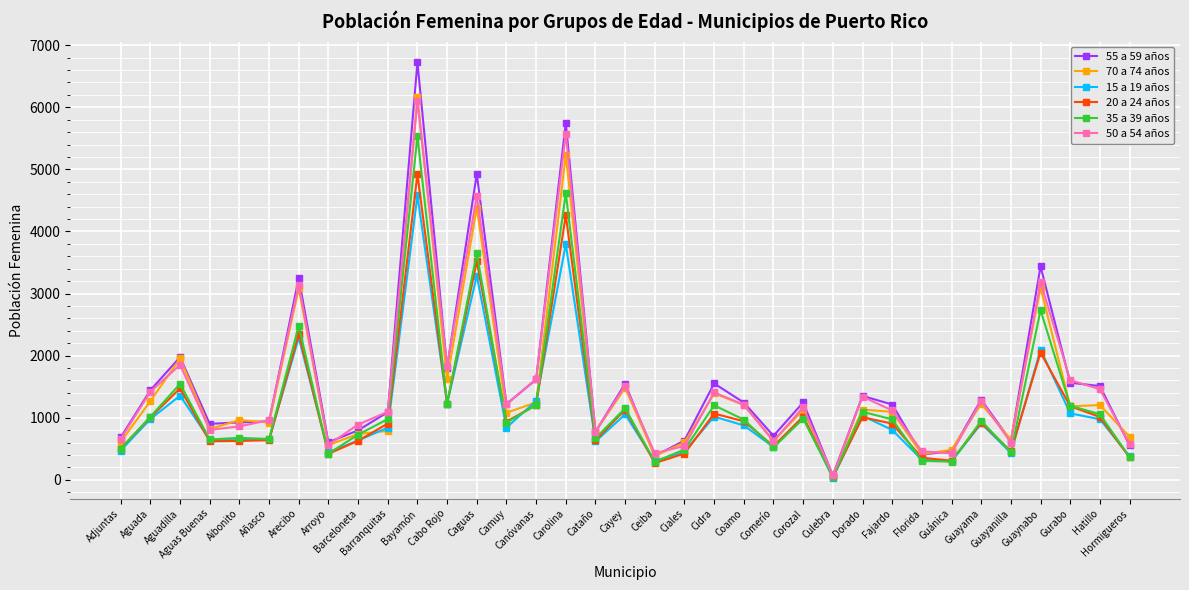

Which series has the largest range (max minus min)?

55 a 59 años